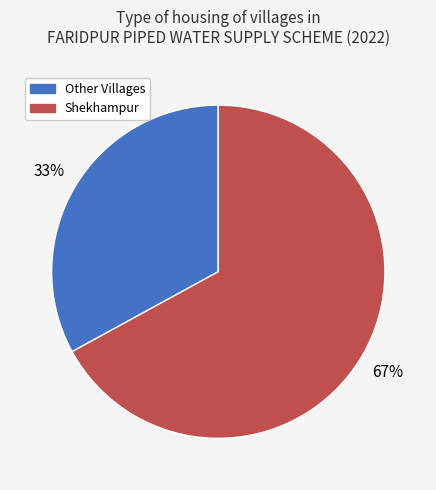

To the nearest percent, what is the difference between the largest and smallest slice percentages?

34%